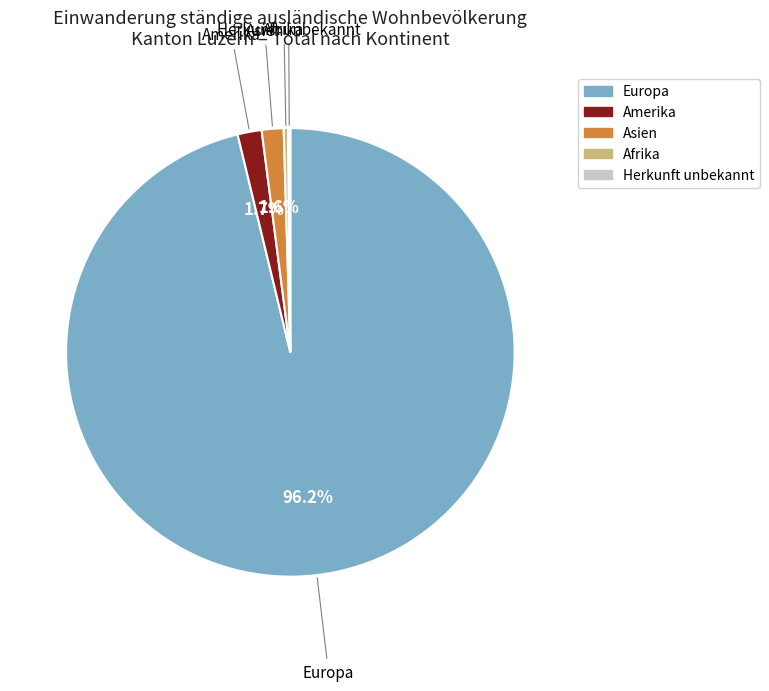

Is there a majority slice in this chart?

Yes